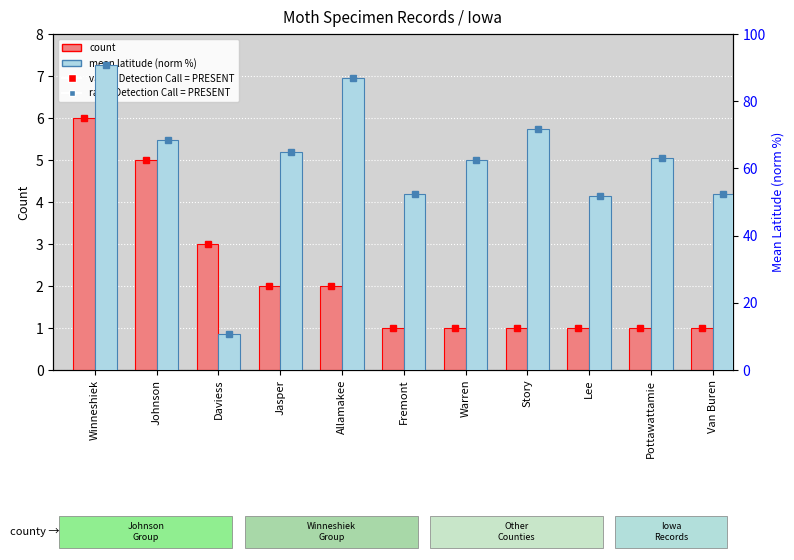

The value of count at Warren is 1.0. True or false?

True